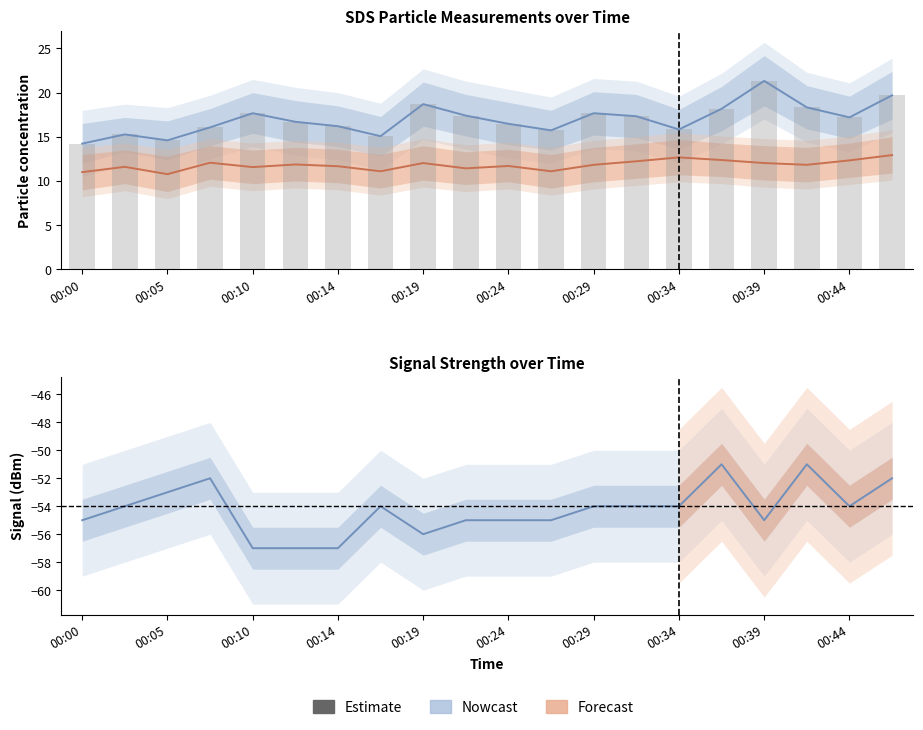

Rank the series by their maximum value, from lowest to highest.

Signal, SDS_P2, SDS_P1, SDS_P1 (bars)